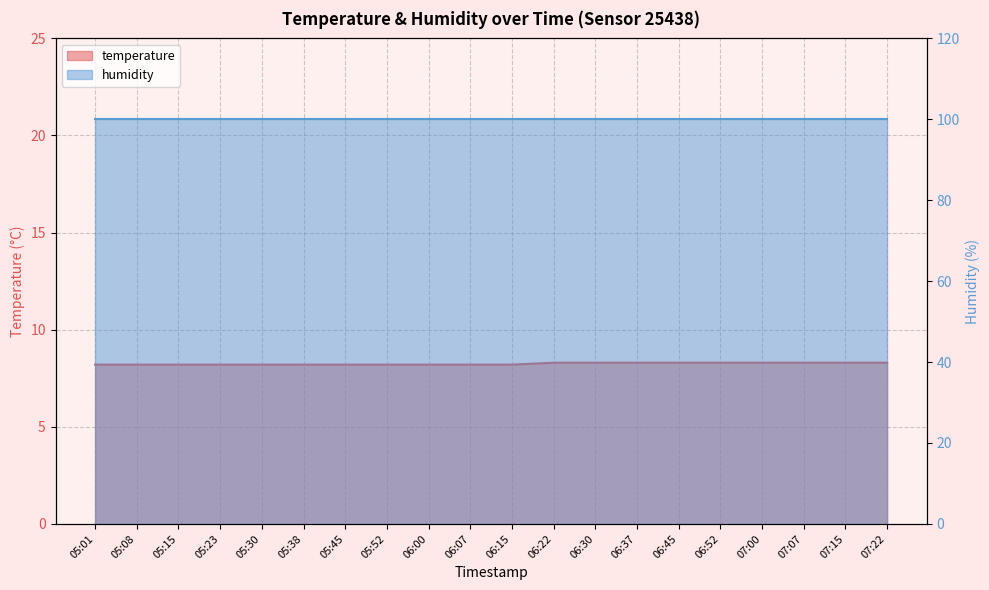

Count the values in the range 8 to 9.

20